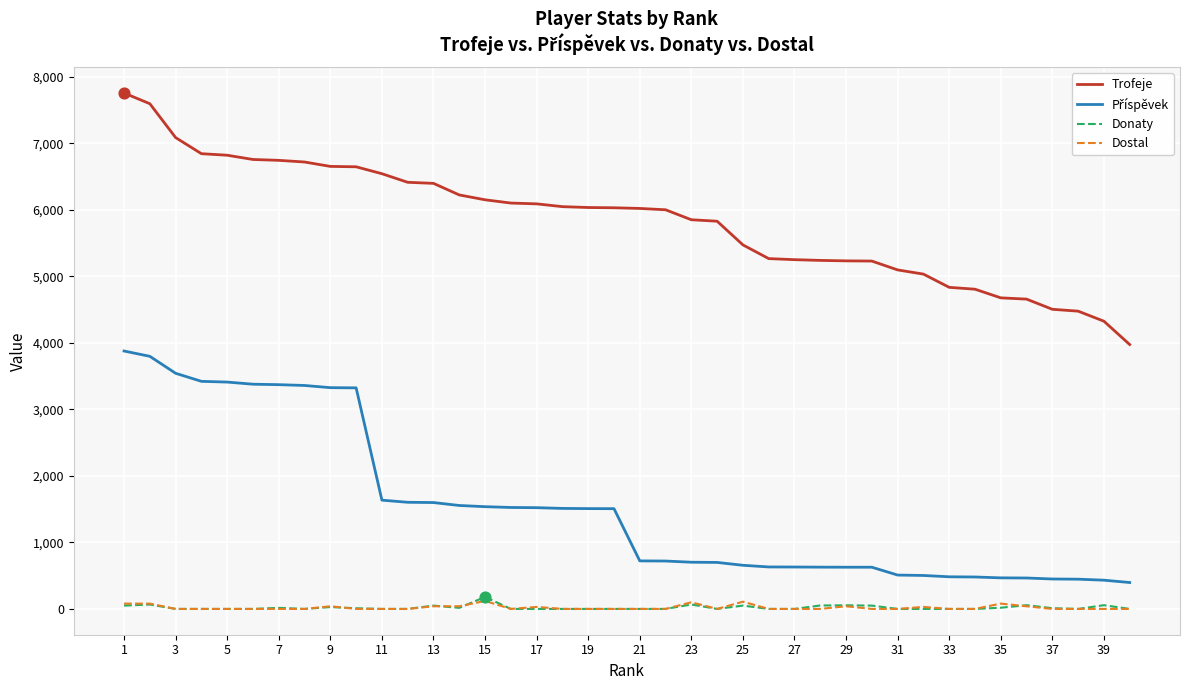

Which series has the largest total across all categories?

Trofeje